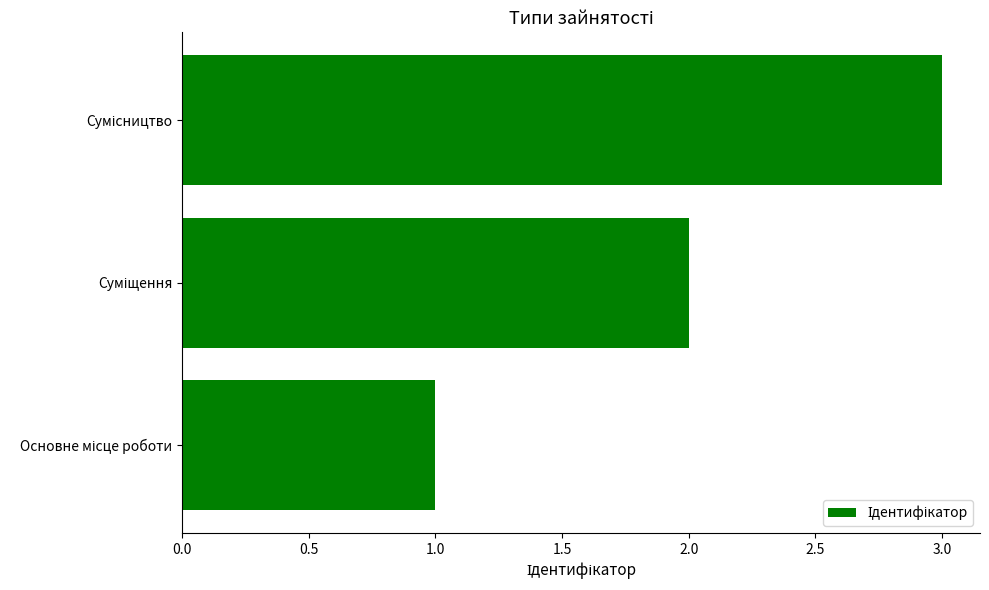

What is the maximum value shown in the chart?

3